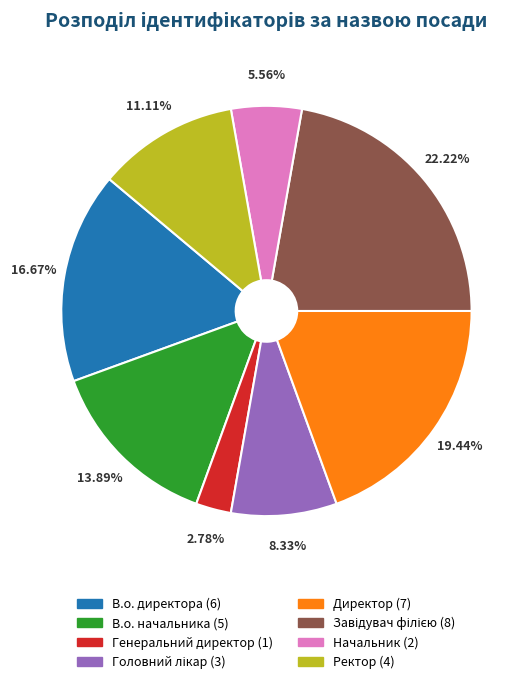

Does any single category account for the majority?

No